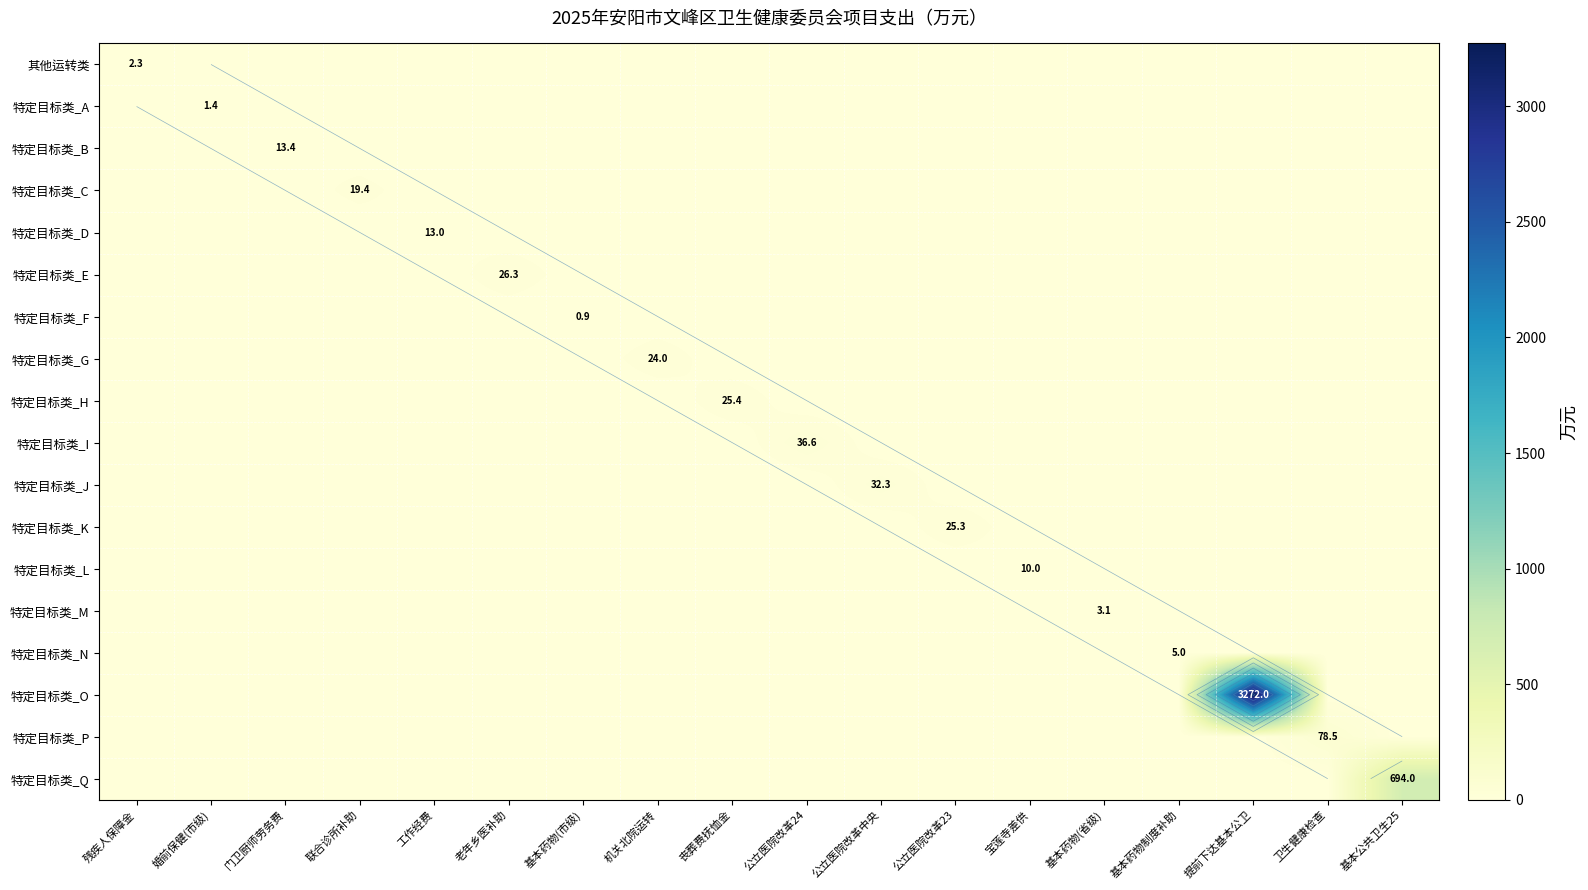

Is the value of 特定目标类_N at 基本药物制度补助 greater than the value of 特定目标类_P at 基本公共卫生25?

Yes